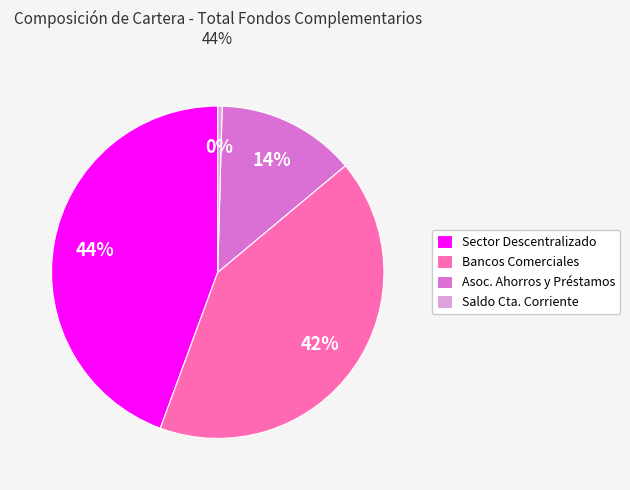

To the nearest percent, what is the average slice percentage?

25%